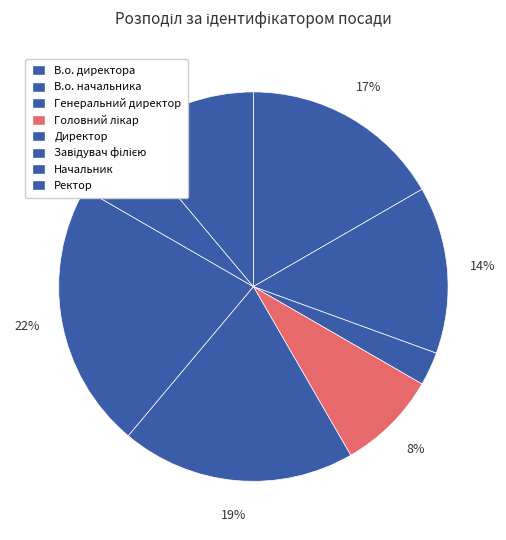

To the nearest percent, what is the combined percentage of Завідувач філією and Ректор?

33%